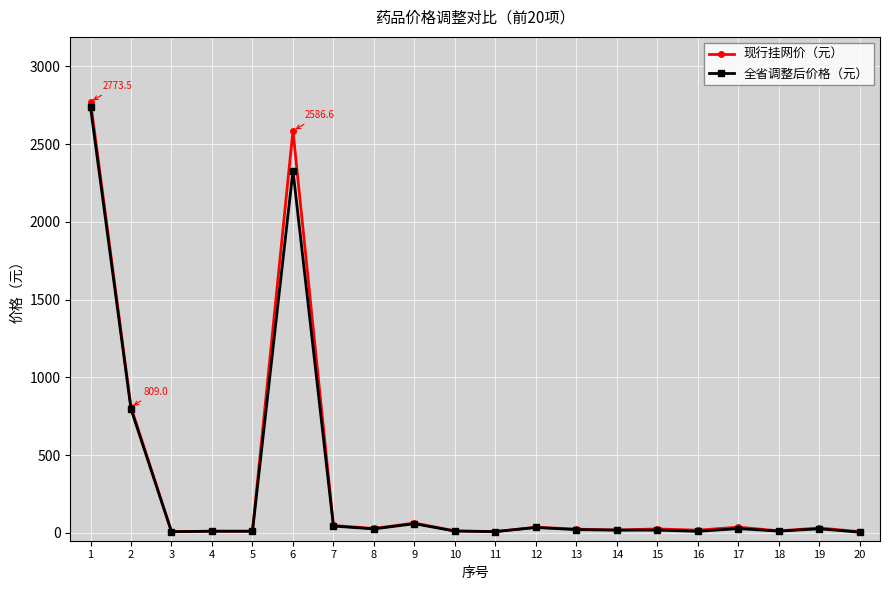

What is the highest value of the 全省调整后价格（元） series?

2735.6